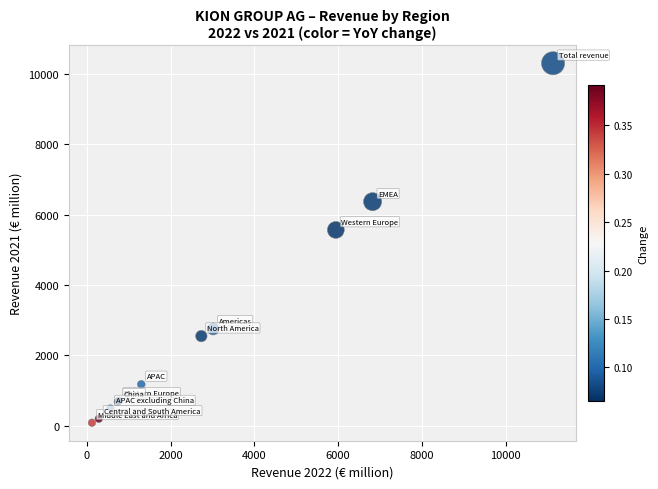

What Y value in the scatter plot is closest to 5191?

5562.8